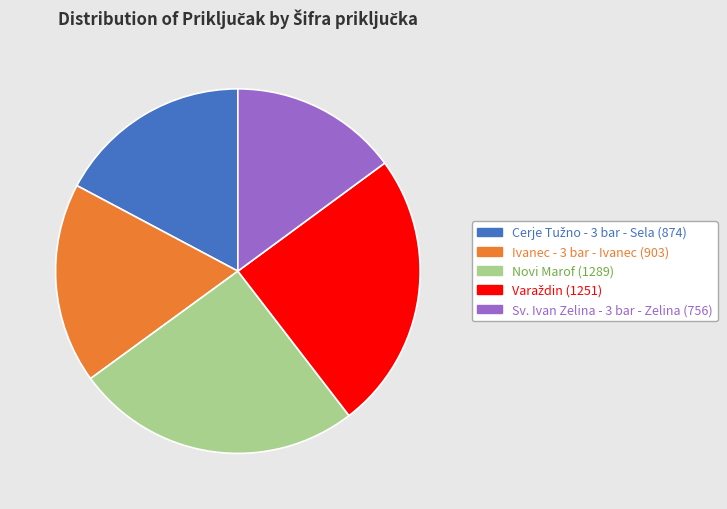

Does any single category account for the majority?

No